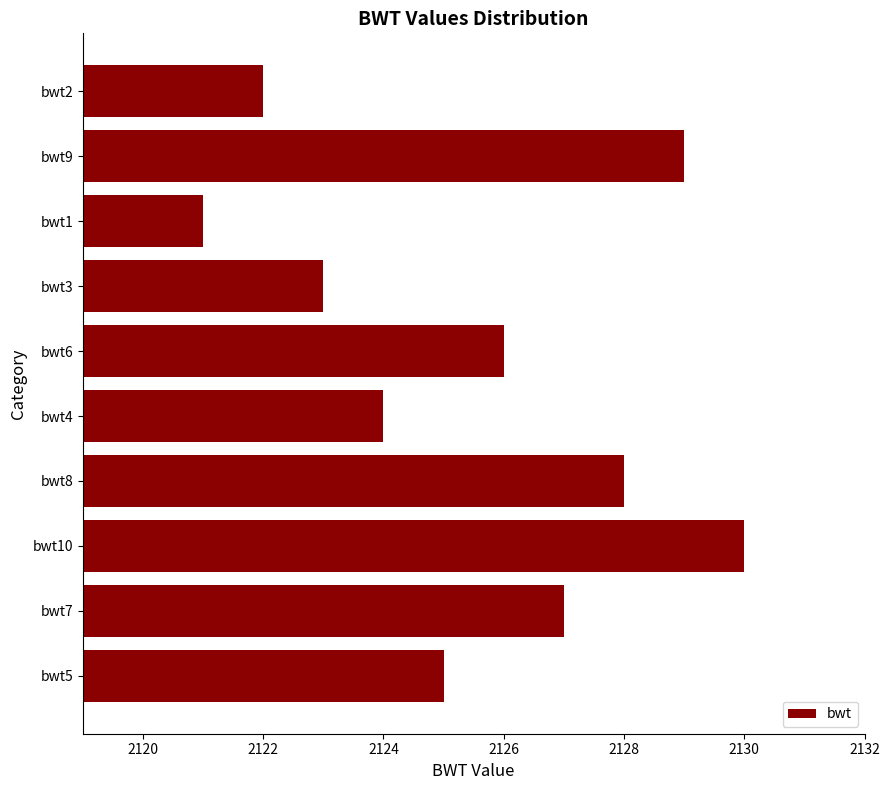

What is the difference between the maximum and second lowest values?

8